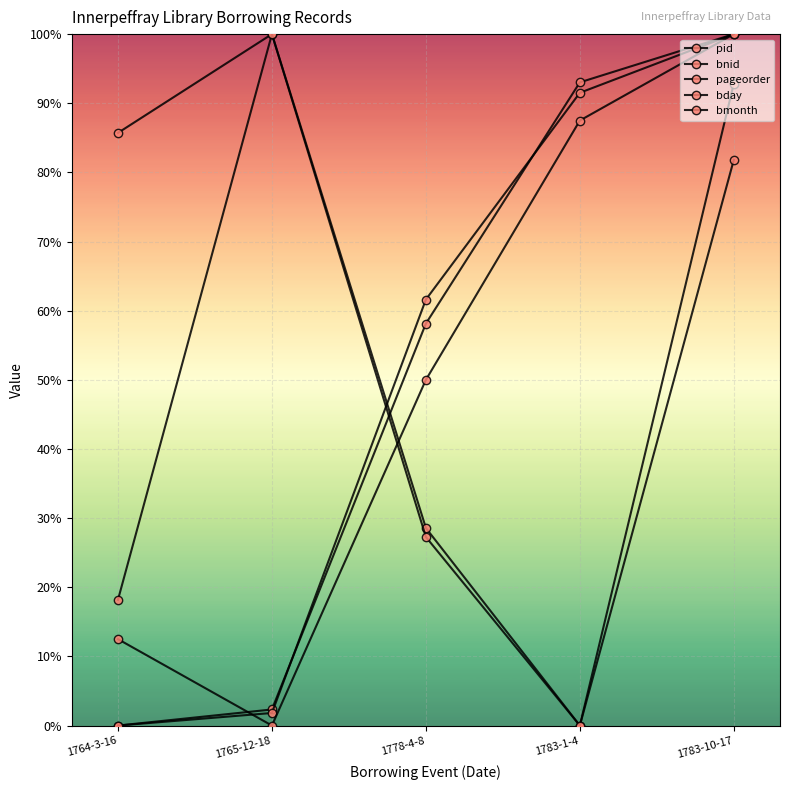

Where is the first local minimum for bday?

1783-1-4